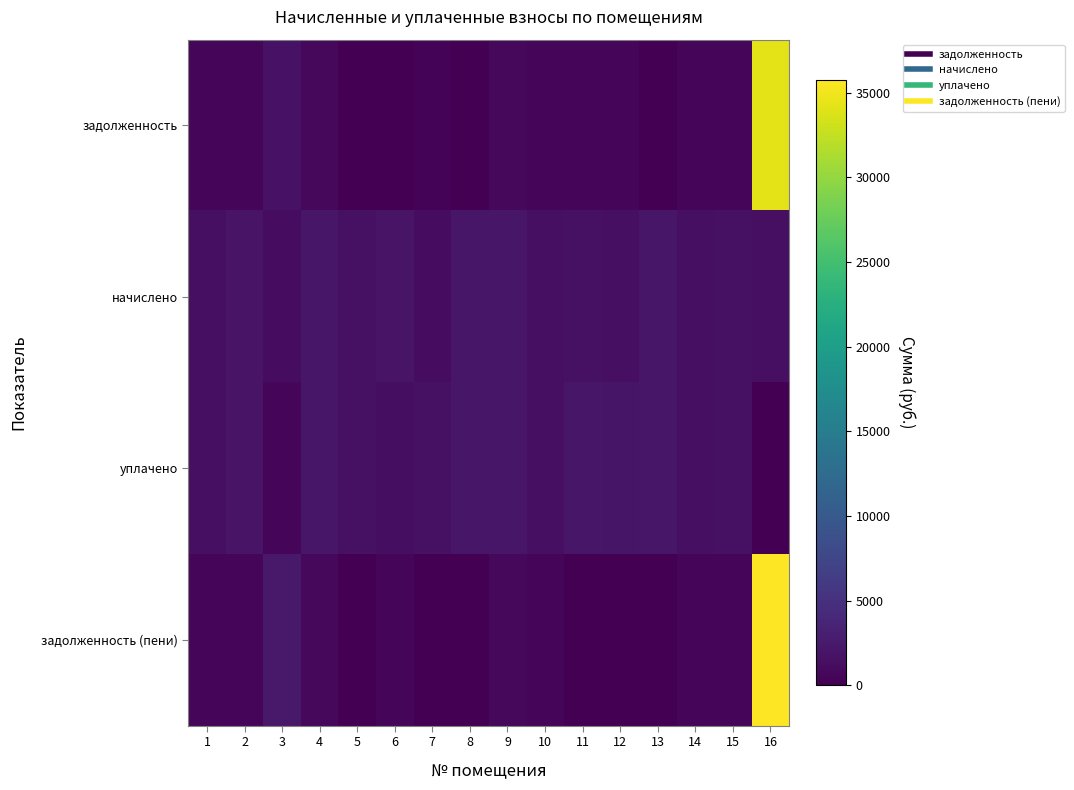

What is the spread (max minus min) of values at 2?

1288.0